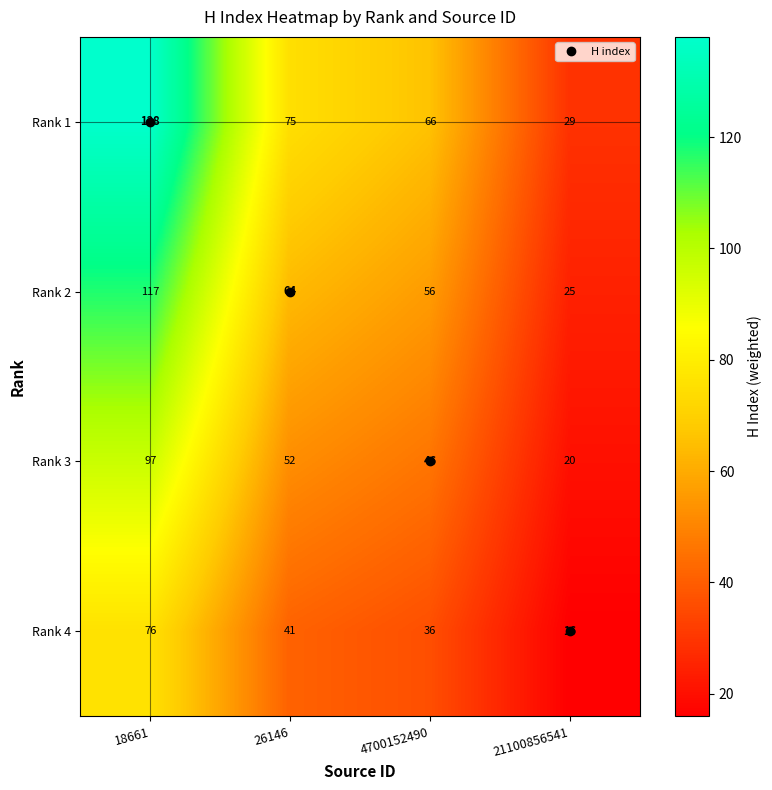

The value of Rank 3 at 26146 is 28. True or false?

False